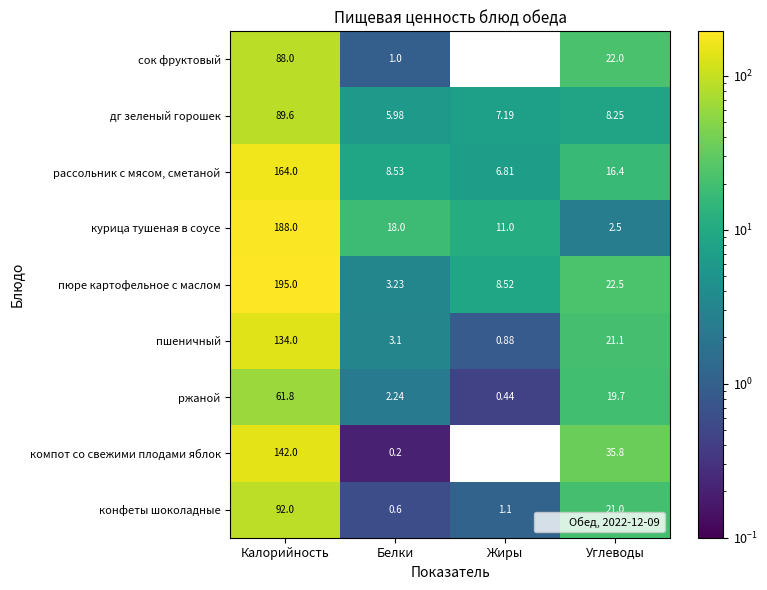

Is the value of дг зеленый горошек at Калорийность greater than the value of курица тушеная в соусе at Жиры?

Yes